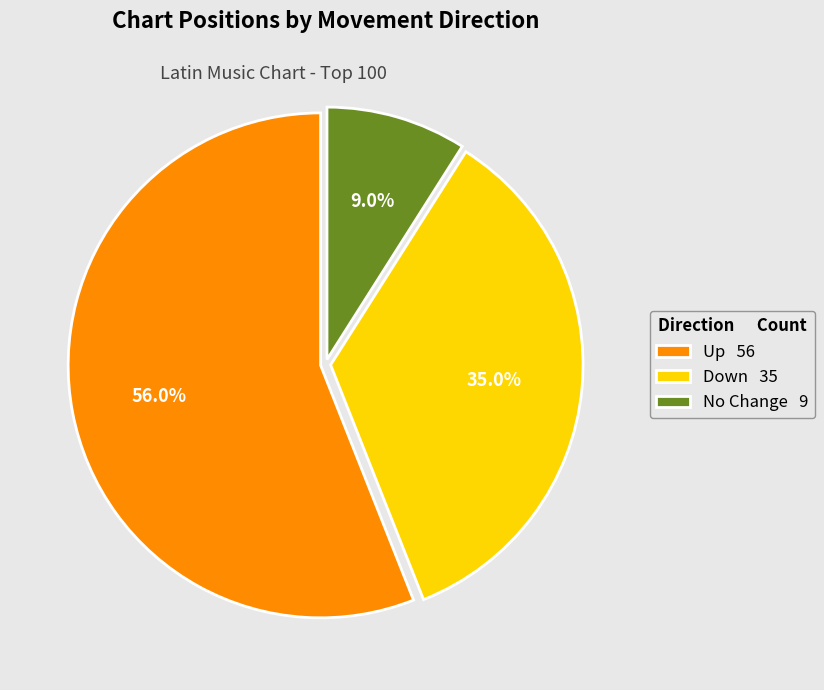

Rank the categories by value from lowest to highest.

No Change 9, Down 35, Up 56